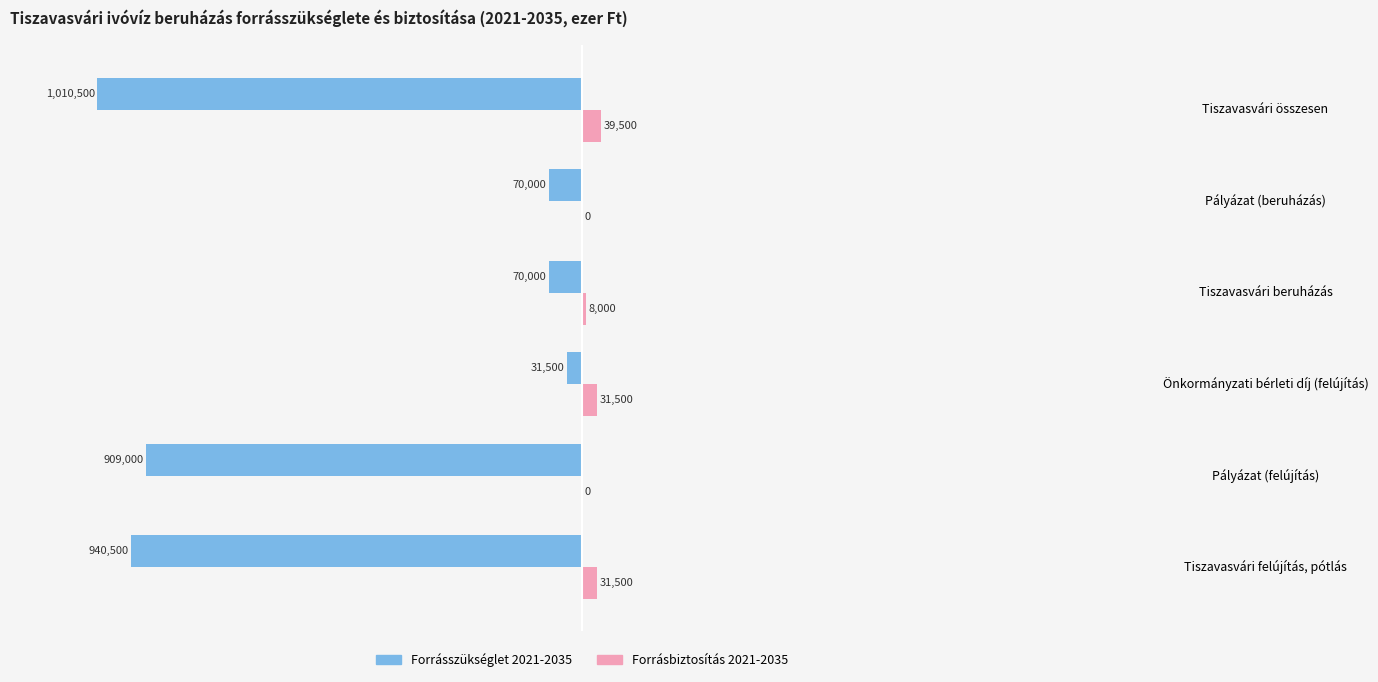

Which series has the largest total across all categories?

Forrásbiztosítás 2021-2035